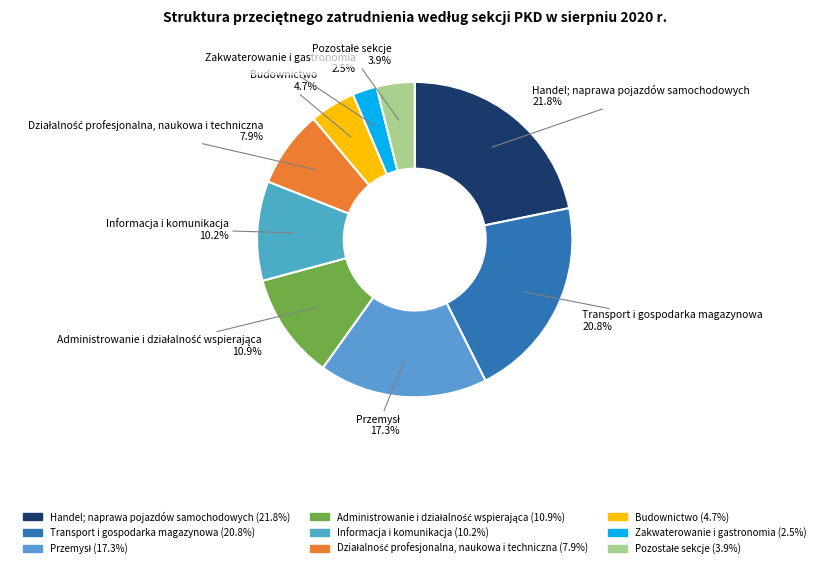

What is the smallest slice in the pie chart?

Zakwaterowanie i gastronomia